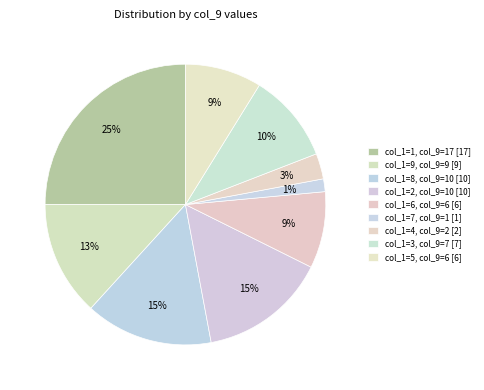

Count the number of slices in the pie.

9